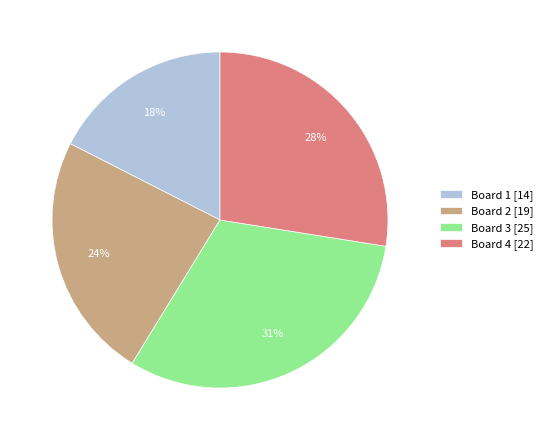

How many segments does this pie chart have?

4